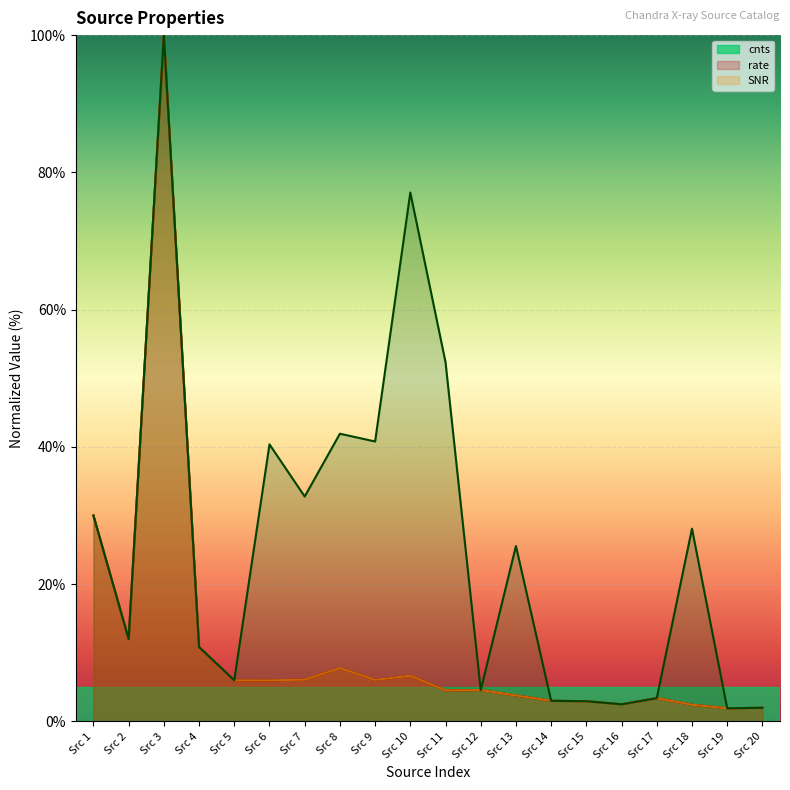

What is the total value across all series at Src 17?

10.1